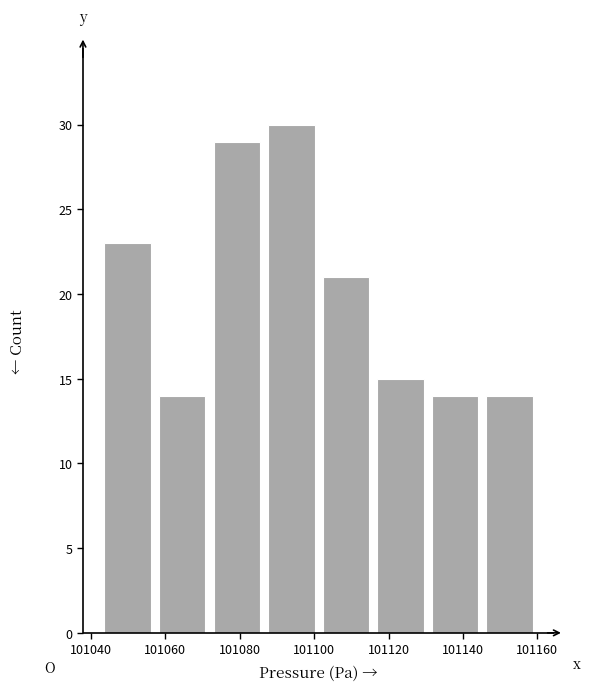

Reading left to right, list every bar in this chart as the range it spans on the x-axis followed by its height. Neither the bar edges nor the heights are printed on the chart, so give them approximately, as read against the axes.

101044 to 101058: 23
101058 to 101072: 14
101072 to 101088: 29
101088 to 101102: 30
101102 to 101116: 21
101116 to 101132: 15
101132 to 101146: 14
101146 to 101162: 14